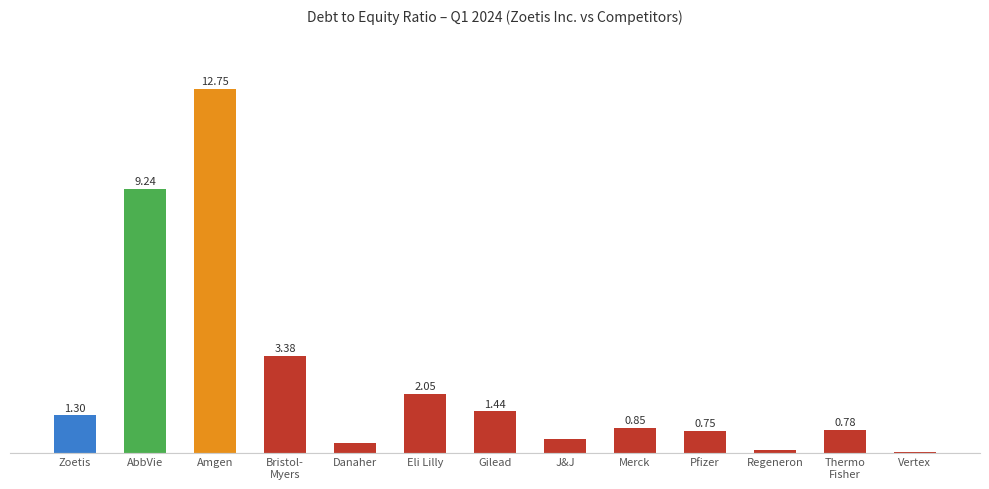

Between Gilead and Bristol-
Myers, which is larger?

Bristol-
Myers